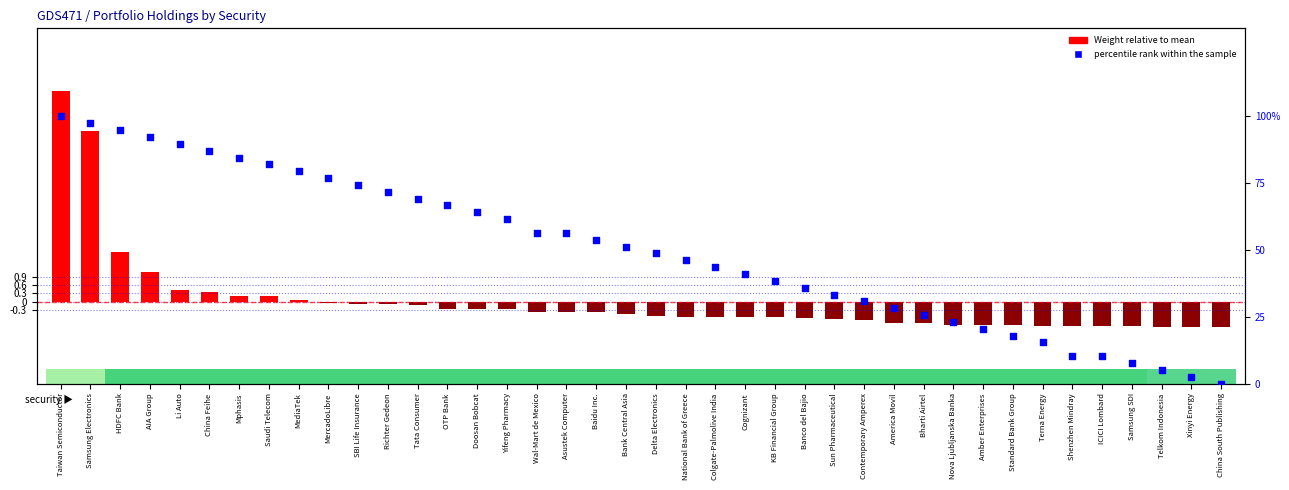

What is the total value across all series at Tata Consumer?

69.1